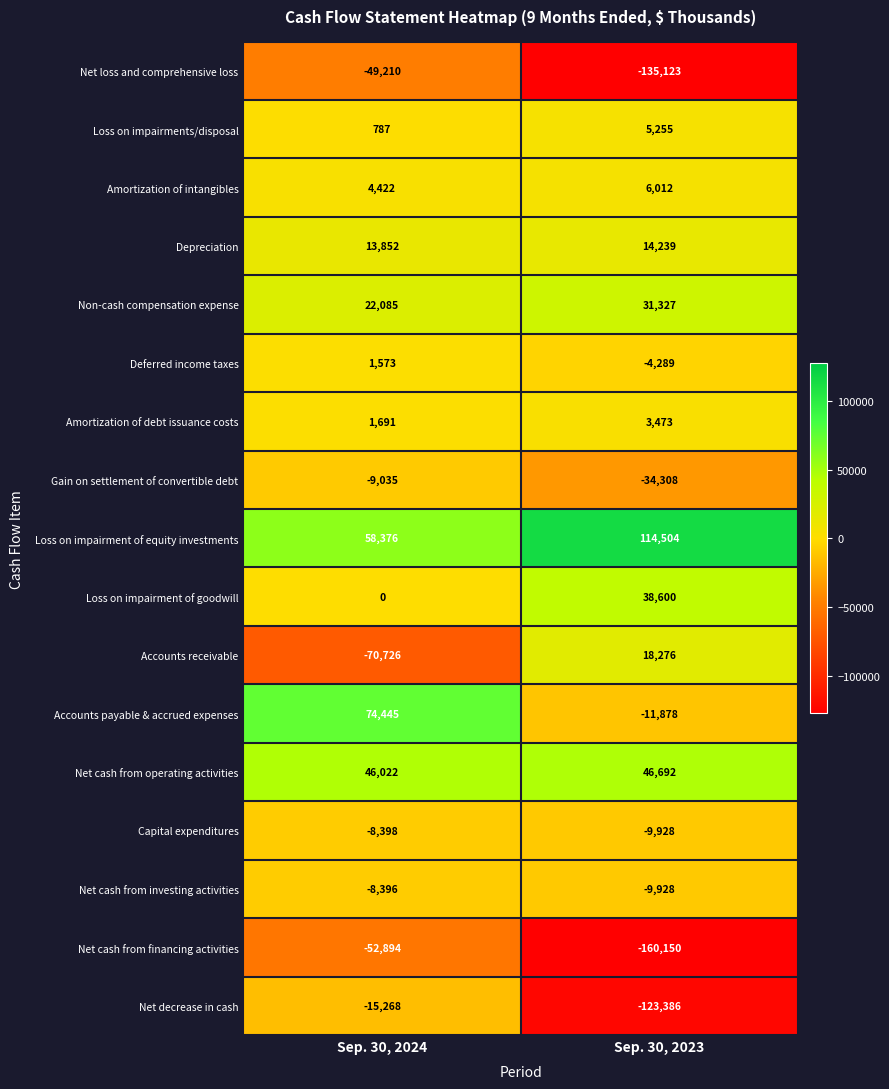

At which category is the sum across all series the highest?

Sep. 30, 2024